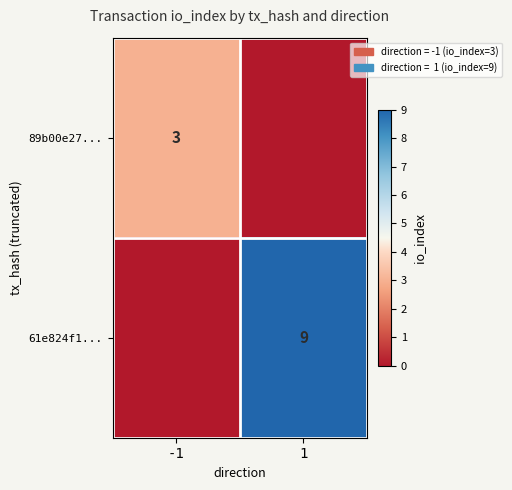

The value of 89b00e27... at -1 is 3. True or false?

True